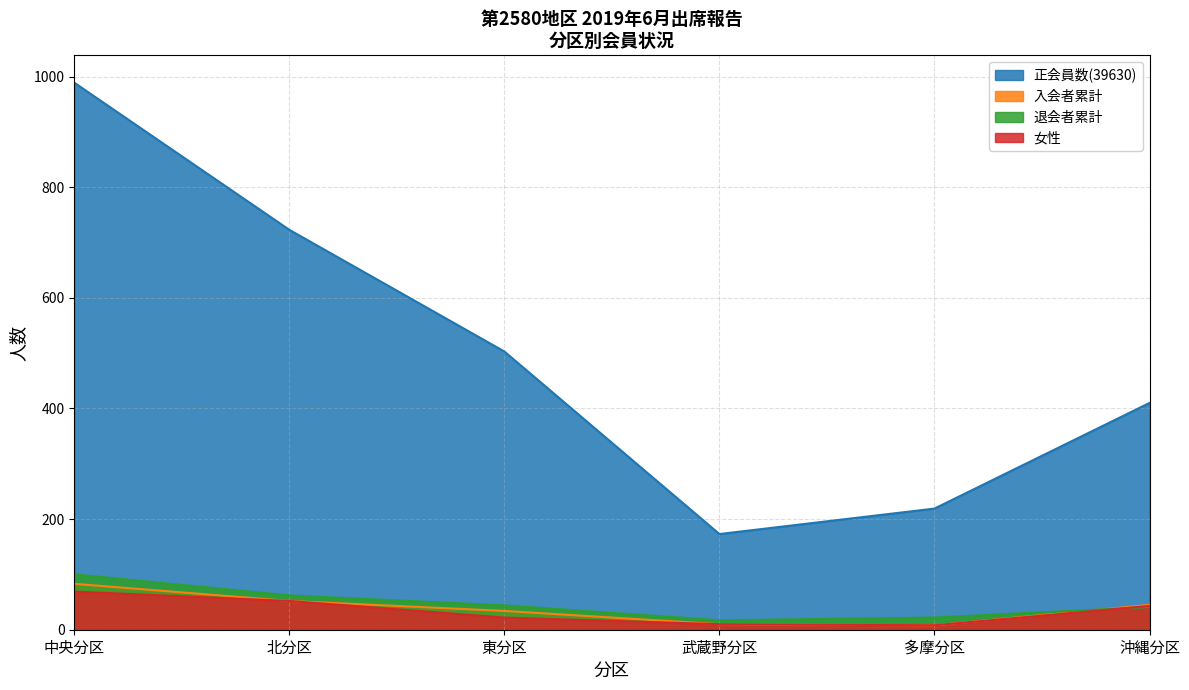

Reading left to right, transcribe all the data shown in this chart.

正会員数(39630): 中央分区=989	北分区=723	東分区=503	武蔵野分区=173	多摩分区=219	沖縄分区=410
入会者累計: 中央分区=83	北分区=52	東分区=34	武蔵野分区=10	多摩分区=8	沖縄分区=45
退会者累計: 中央分区=100	北分区=62	東分区=44	武蔵野分区=17	多摩分区=22	沖縄分区=41
女性: 中央分区=69	北分区=52	東分区=22	武蔵野分区=10	多摩分区=8	沖縄分区=43